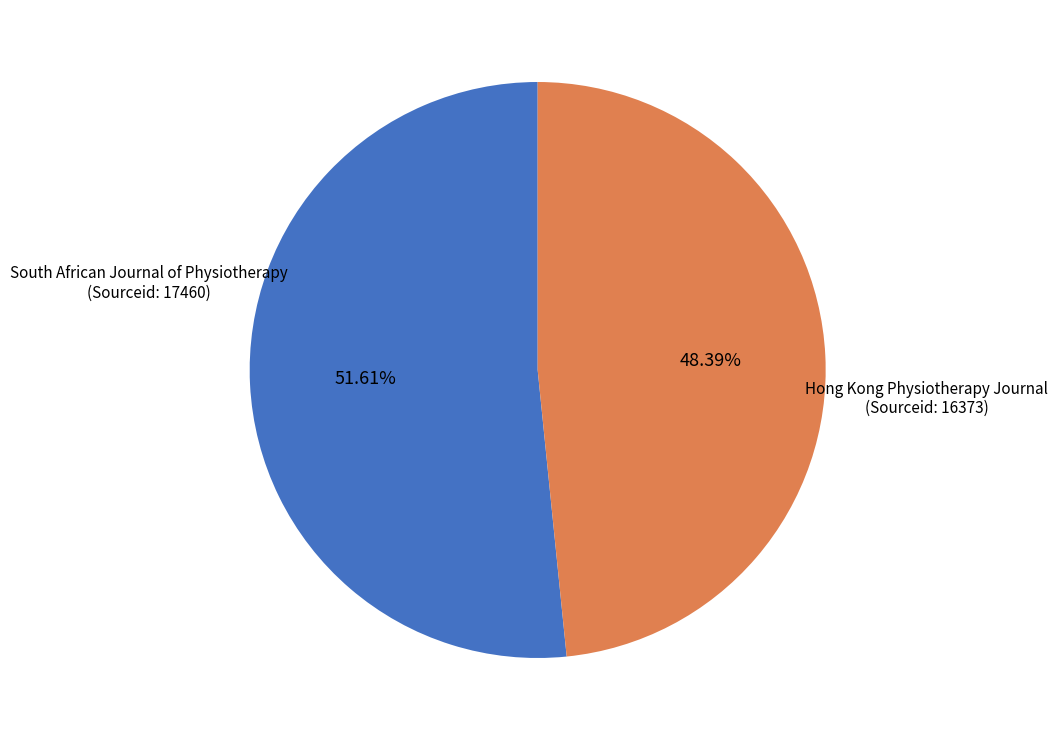

Is there a majority slice in this chart?

Yes